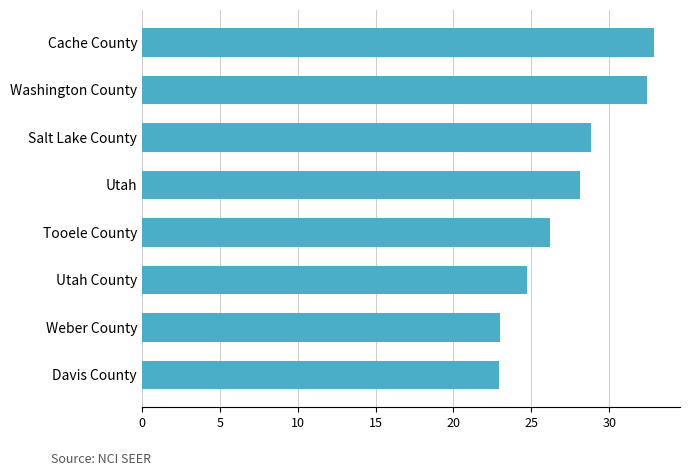

What is the average value?

27.4